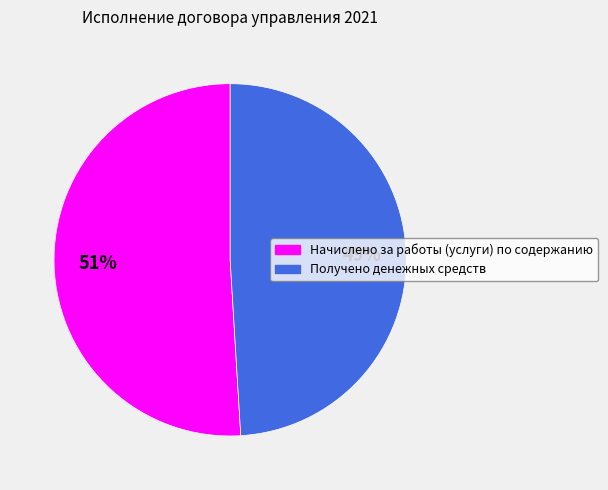

Approximately how many times larger is the value at Получено денежных средств compared to Начислено за работы (услуги) по содержанию?

1.0